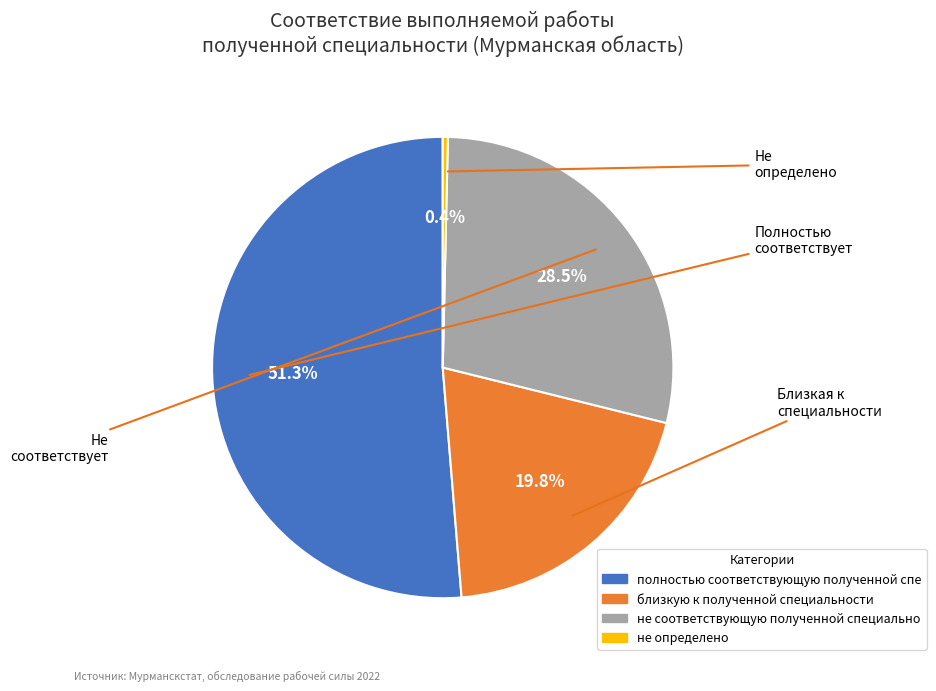

To the nearest percent, what is the difference between the largest and smallest slice percentages?

51%